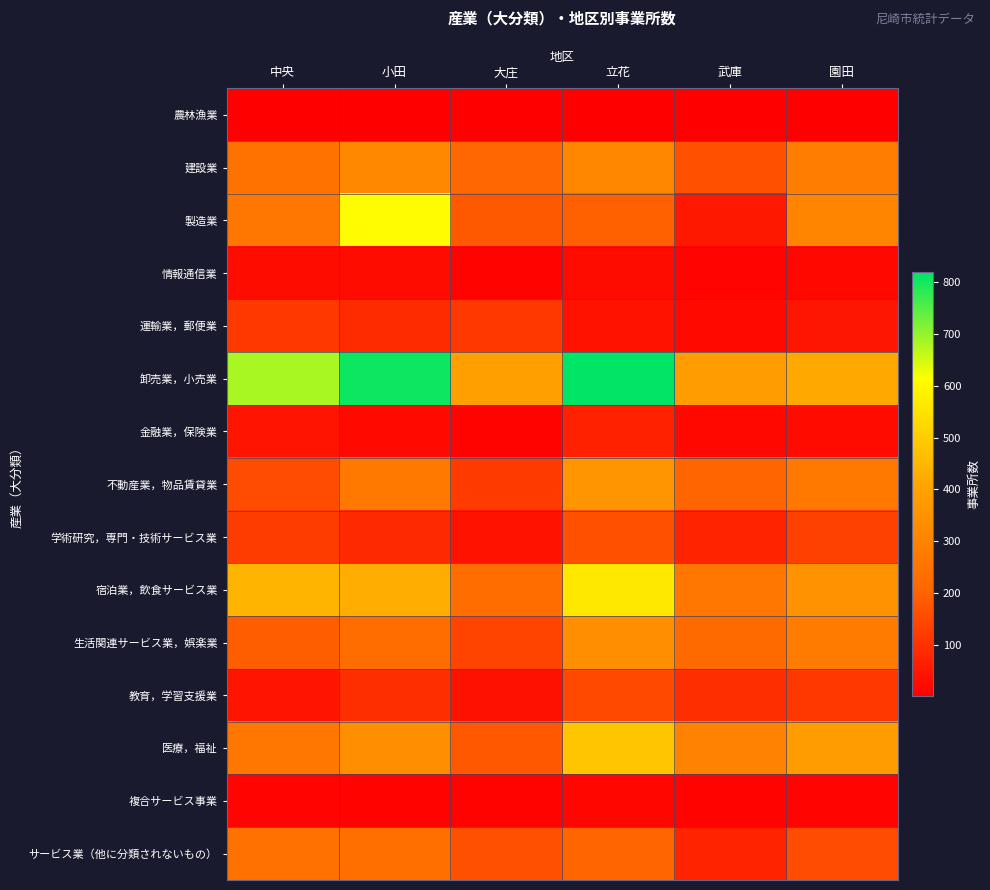

At which category does the chart reach its minimum across all series?

立花